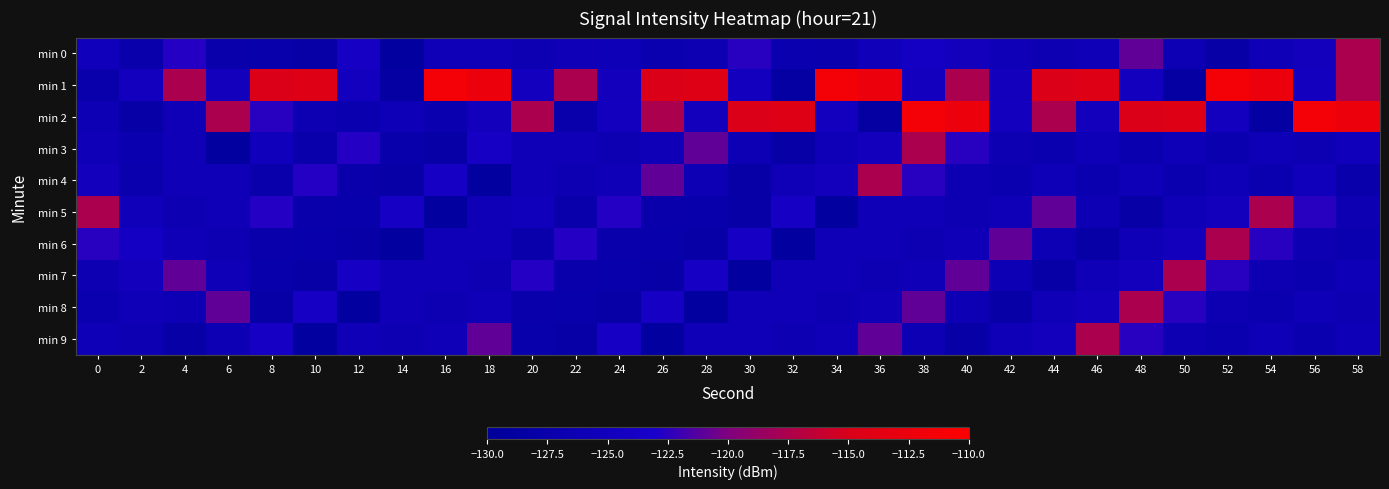

At which category is the sum across all series the highest?

38